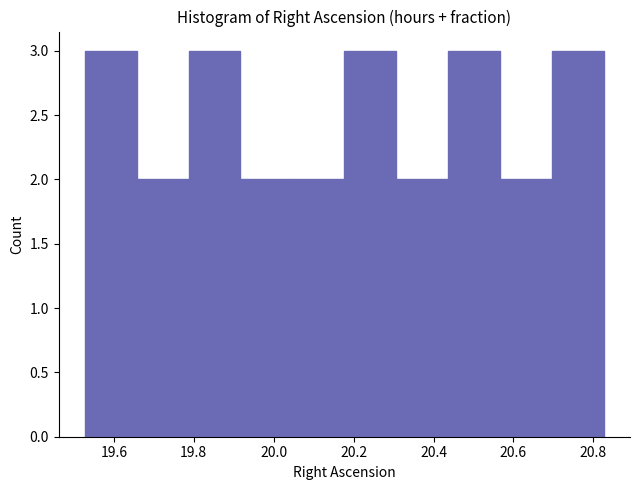

Reading left to right, list every bar in this chart as the range it spans on the x-axis followed by its height. Neither the bar edges nor the heights are printed on the chart, so give them approximately, as read against the axes.

19.52 to 19.66: 3
19.66 to 19.78: 2
19.78 to 19.92: 3
19.92 to 20.04: 2
20.04 to 20.18: 2
20.18 to 20.30: 3
20.30 to 20.44: 2
20.44 to 20.56: 3
20.56 to 20.70: 2
20.70 to 20.82: 3